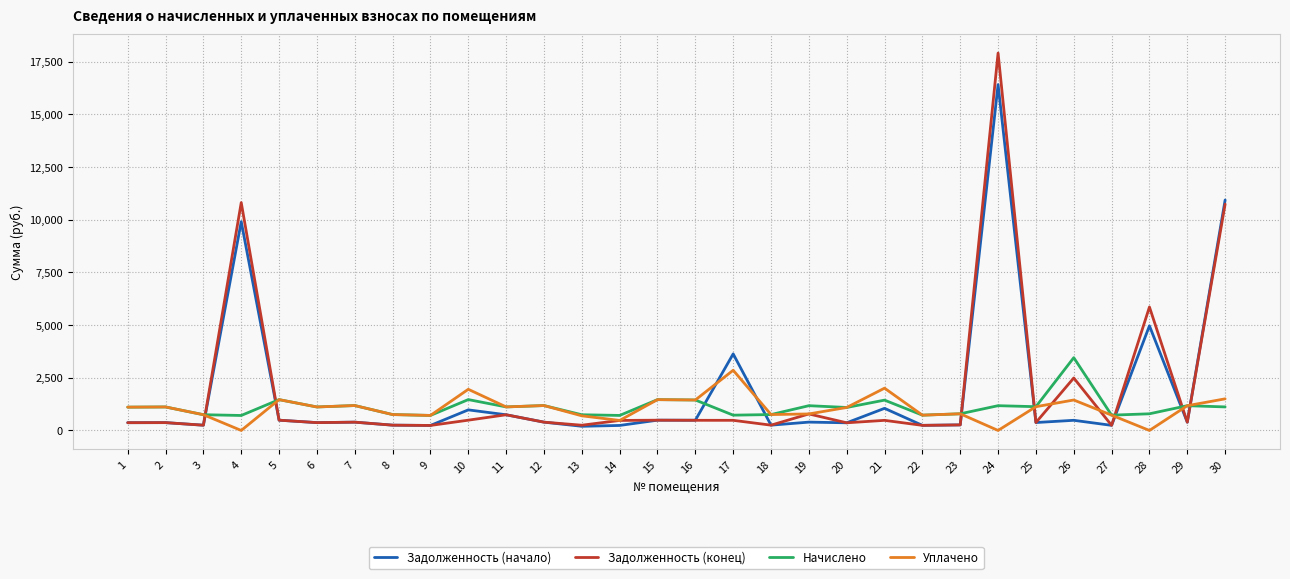

Which series has the largest range (max minus min)?

Задолженность (конец)